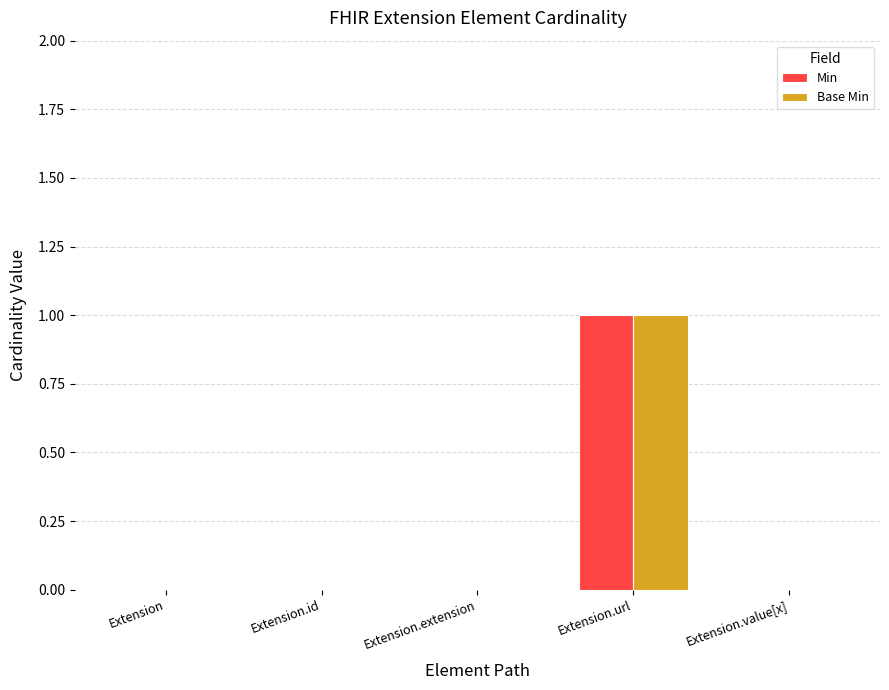

Count the number of categories in the chart.

5